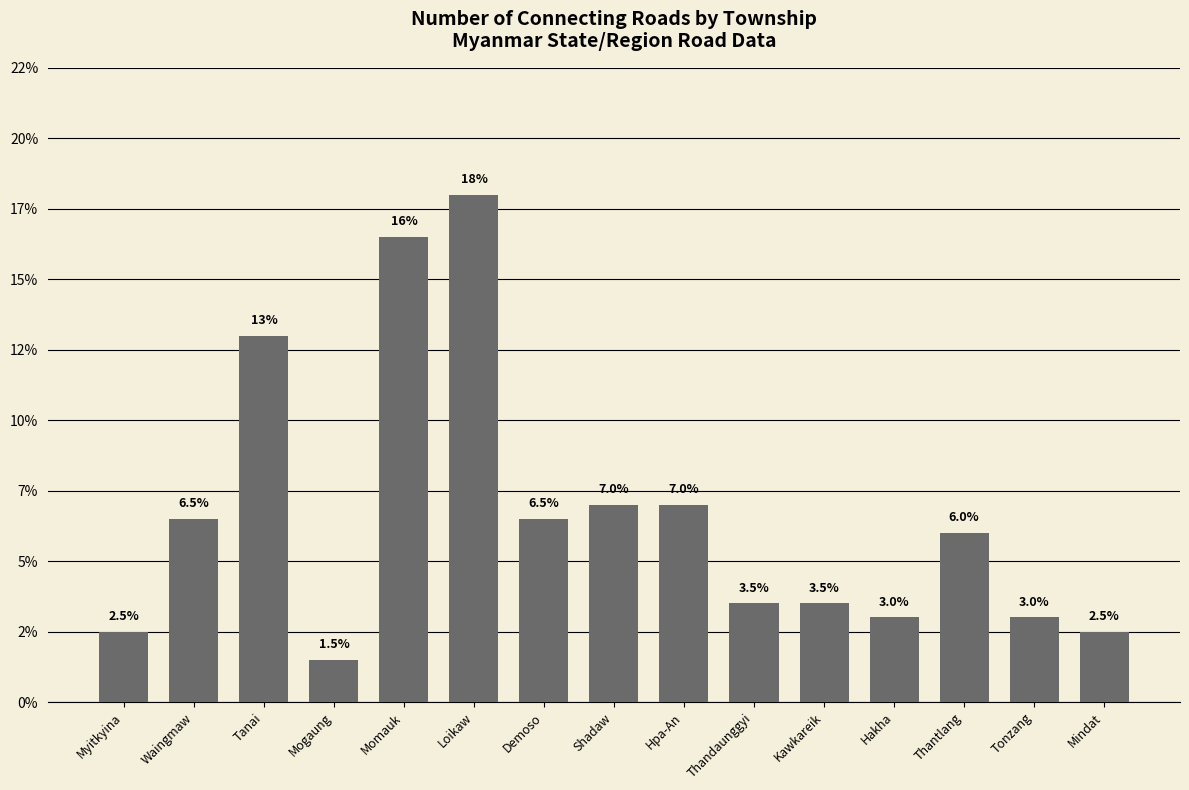

The value at Mindat is 2.5. True or false?

True